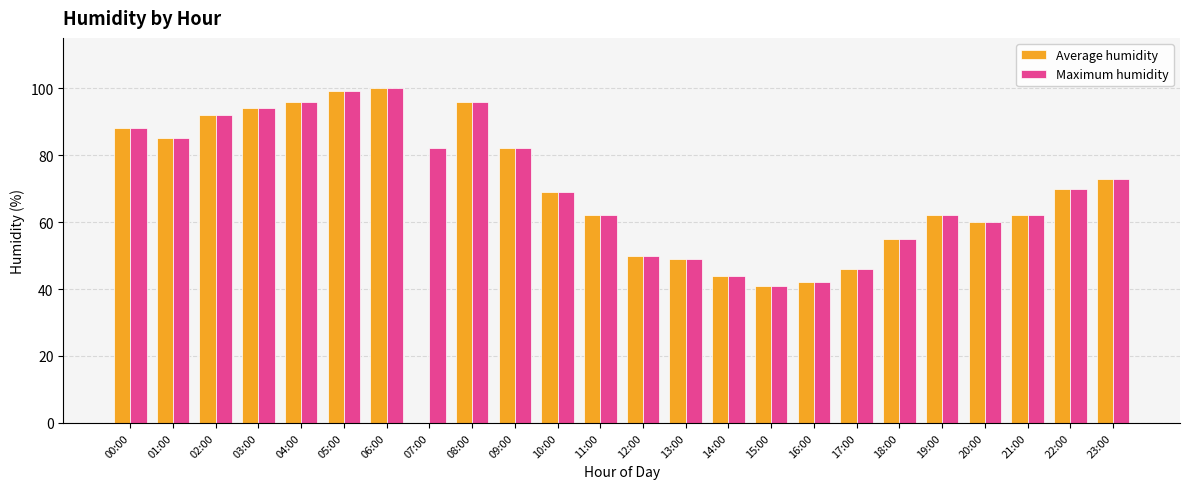

Is it true that Average humidity equals 96 at 08:00?

True